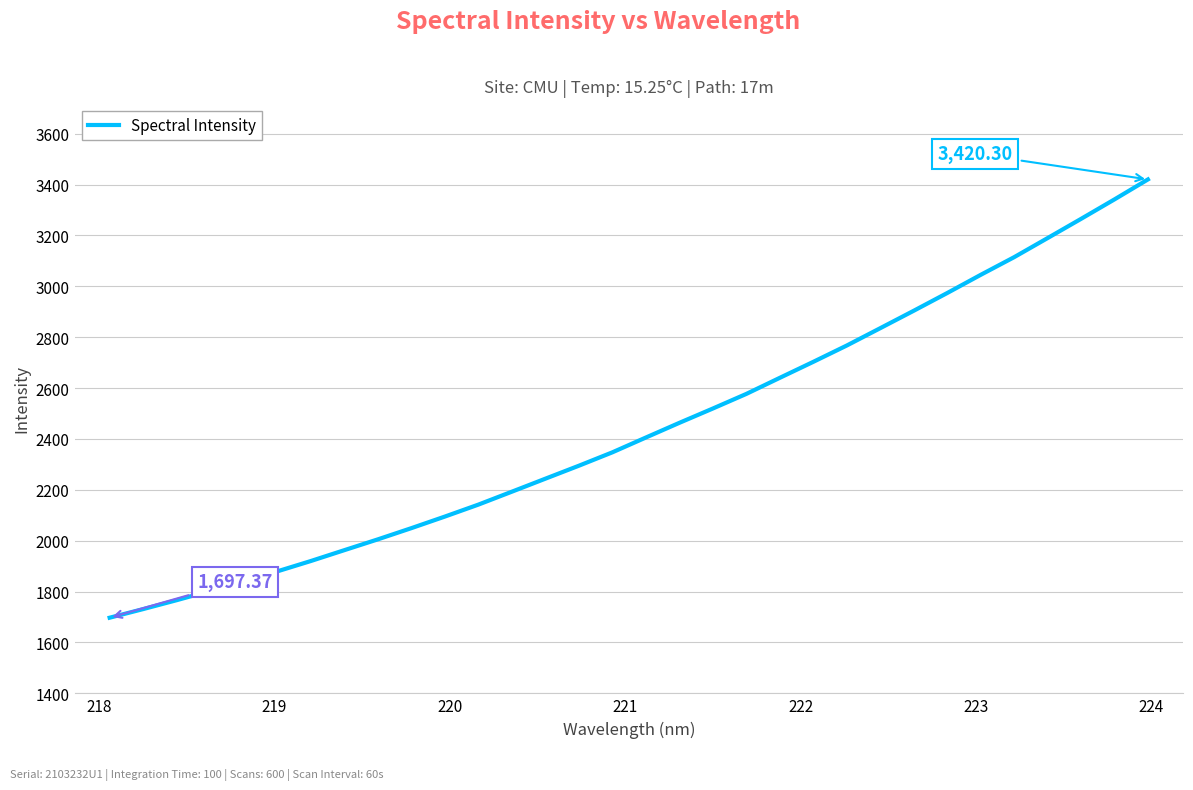

Does the chart display data point markers on the line(s)?

No